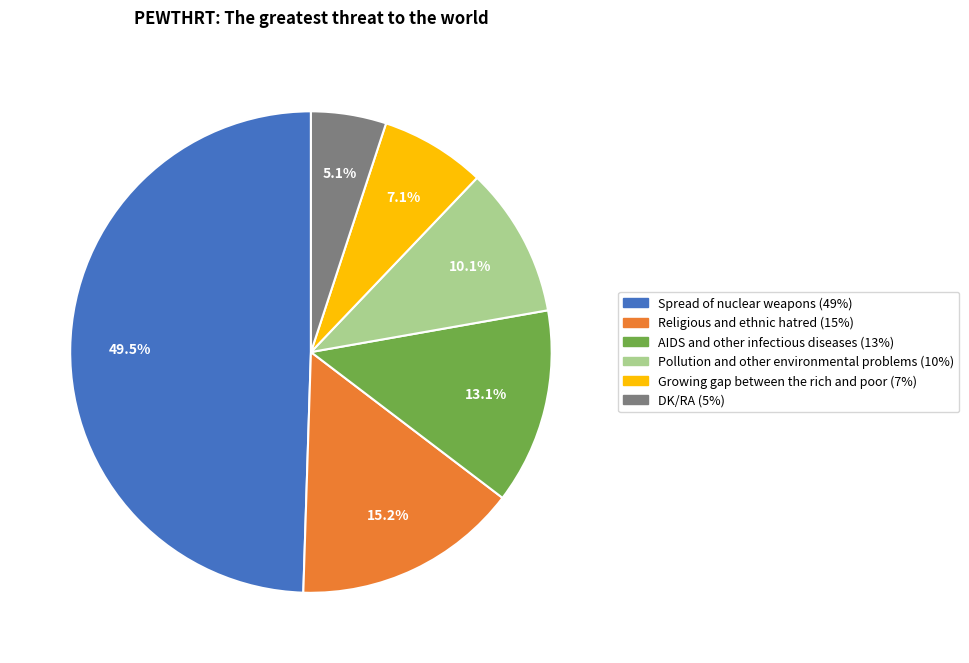

Count the number of slices in the pie.

6